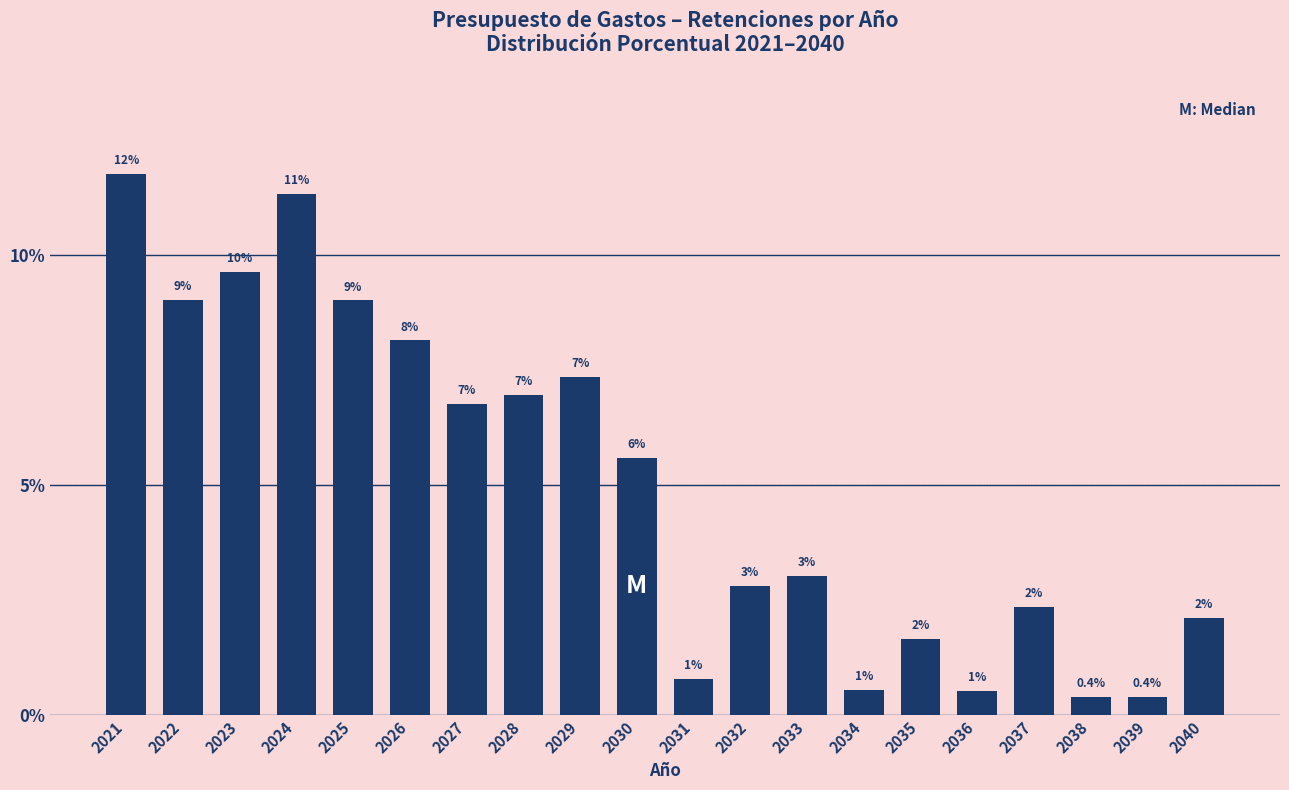

Are the bars horizontal?

No